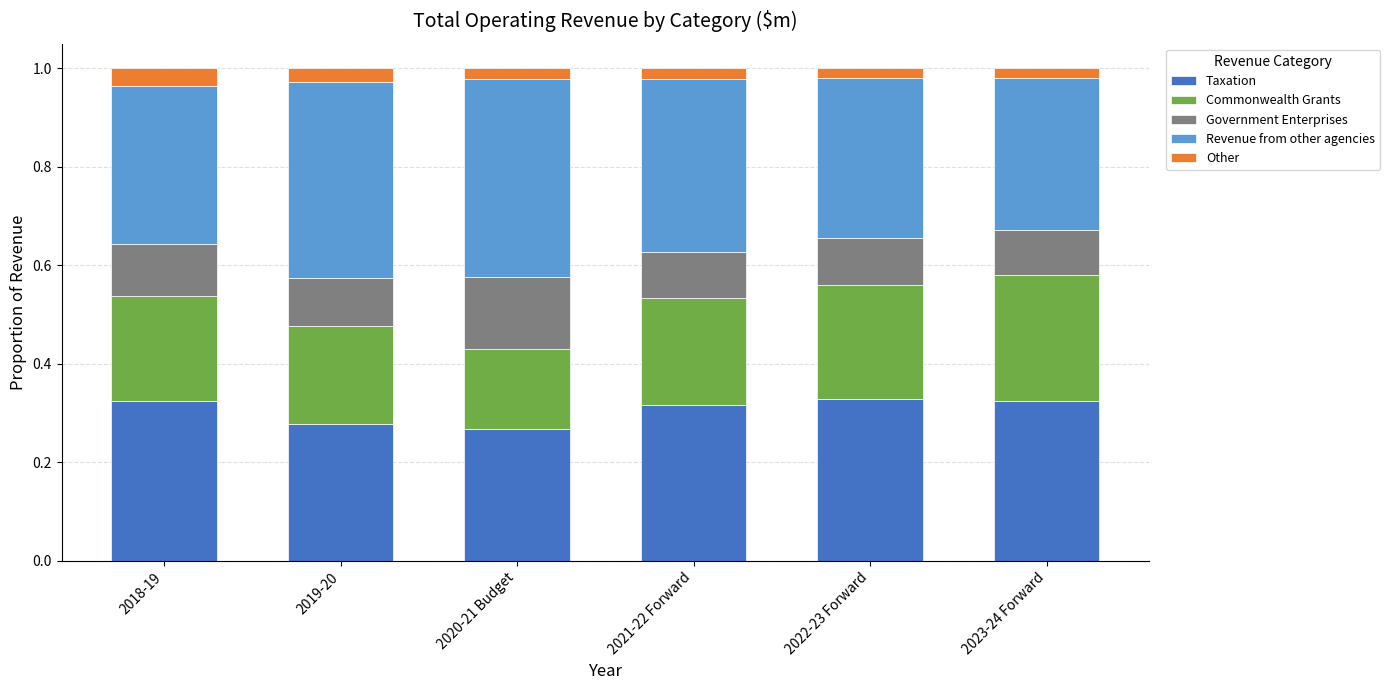

The value of Taxation at 2023-24 Forward is 0.2. True or false?

False